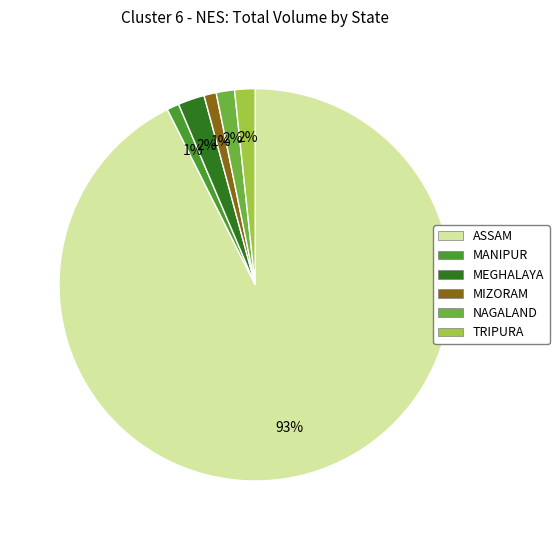

True or false: MEGHALAYA accounts for 15% of the total.

False